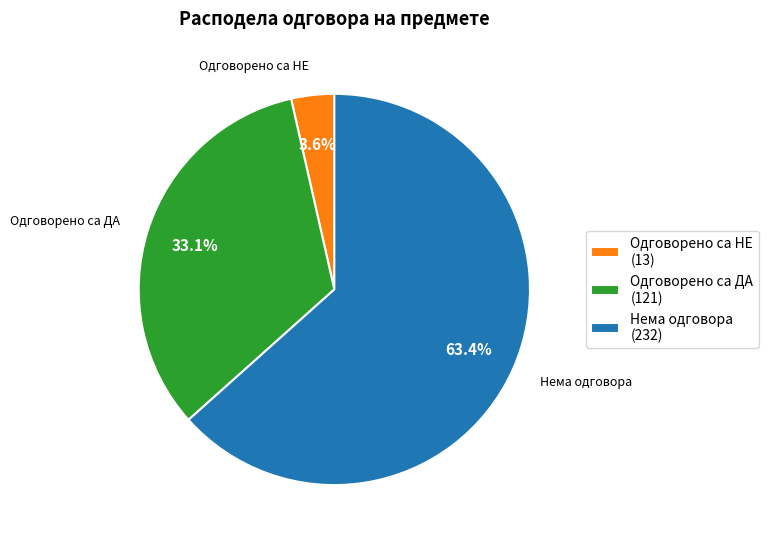

Combined, what portion of the pie is Одговорено са ДА (121) and Нема одговора (232)?

96.4%